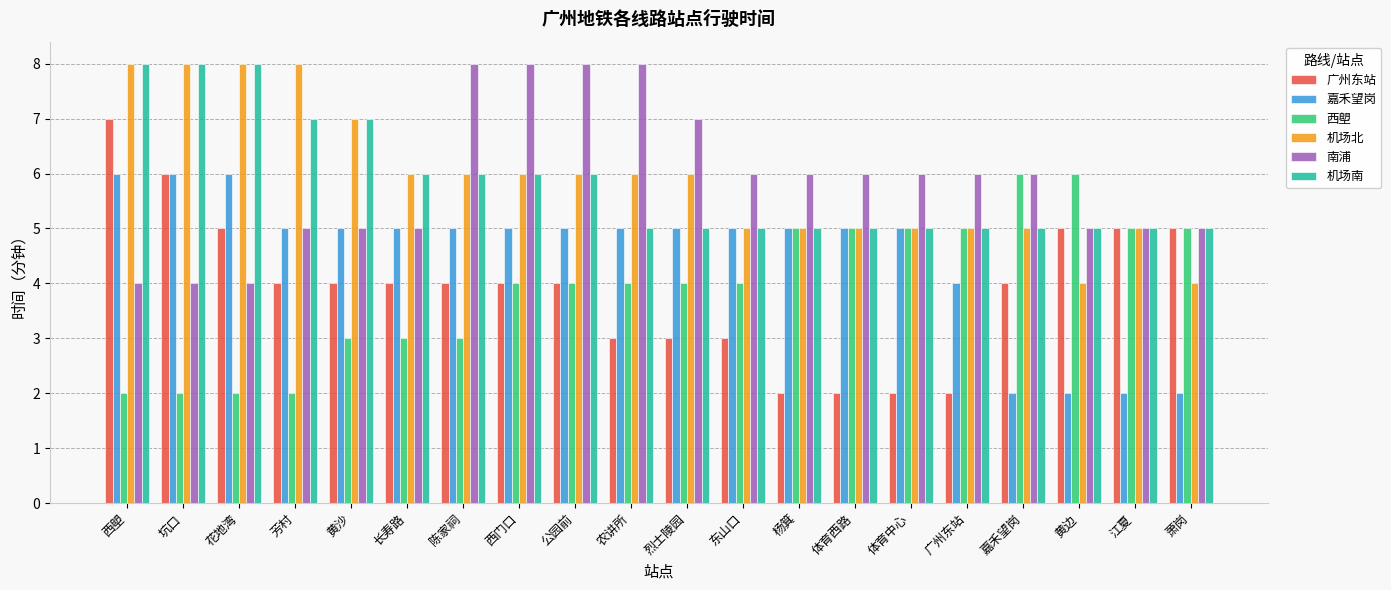

What is the maximum value for 南浦?

8